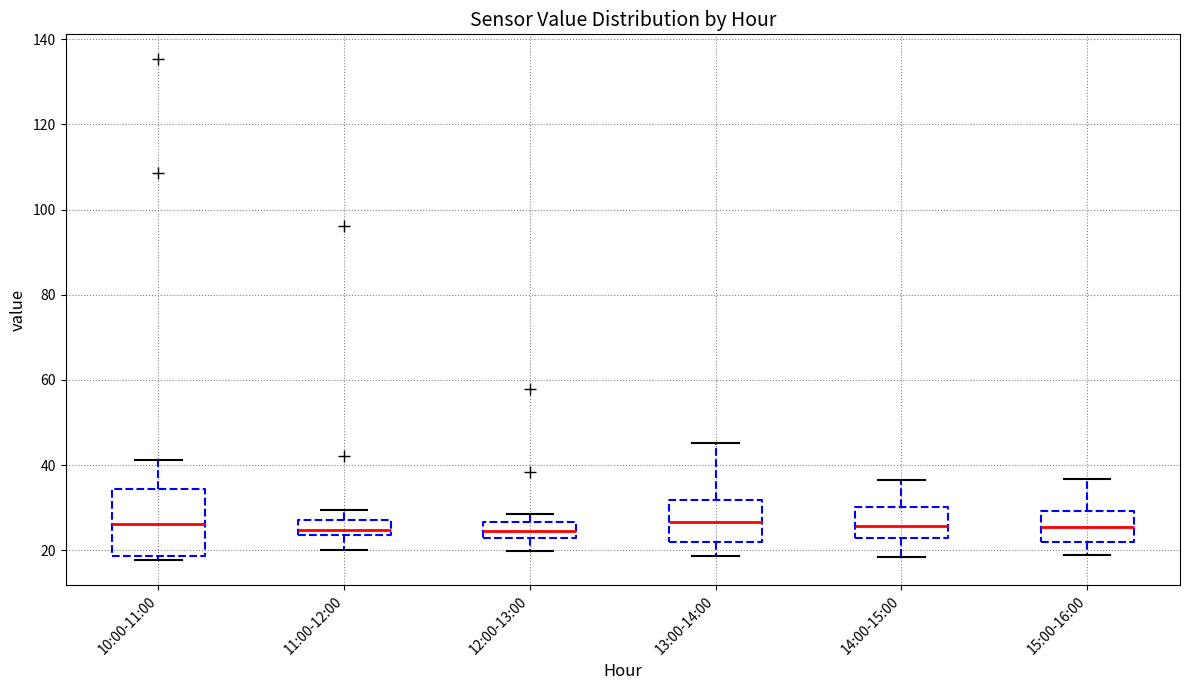

Reading left to right, read every box against the y-axis: the position of its median line, the range the box covers, and the ends of its whiskers. The values are not printed on the chart, so give them approximately, as read against the axis.

10:00-11:00: median 26, box 18 to 34, whiskers 18 (just below the box's lower edge) to 42
11:00-12:00: median 24 (inside the box), box 24 to 28, whiskers 20 to 30
12:00-13:00: median 24, box 22 to 26, whiskers 20 to 28
13:00-14:00: median 26, box 22 to 32, whiskers 18 to 46
14:00-15:00: median 26, box 22 to 30, whiskers 18 to 36
15:00-16:00: median 26, box 22 to 30, whiskers 18 to 36